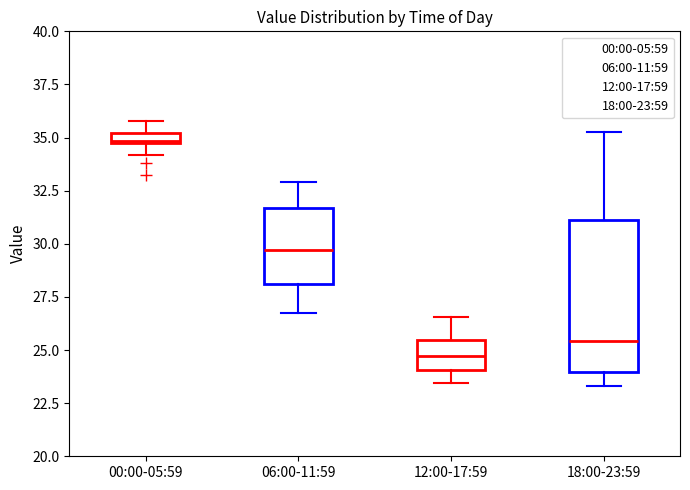

Which box's median line is the lowest?

12:00-17:59